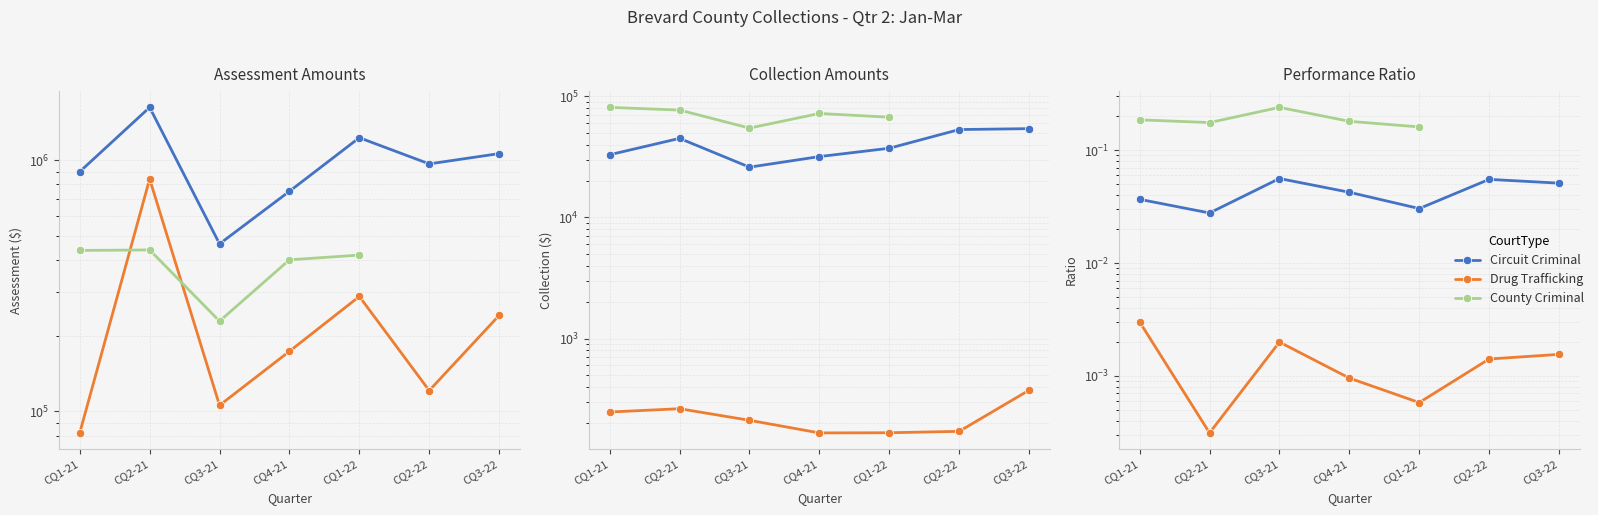

Which series changed the most between CQ1-21 and CQ3-22?

Circuit Criminal